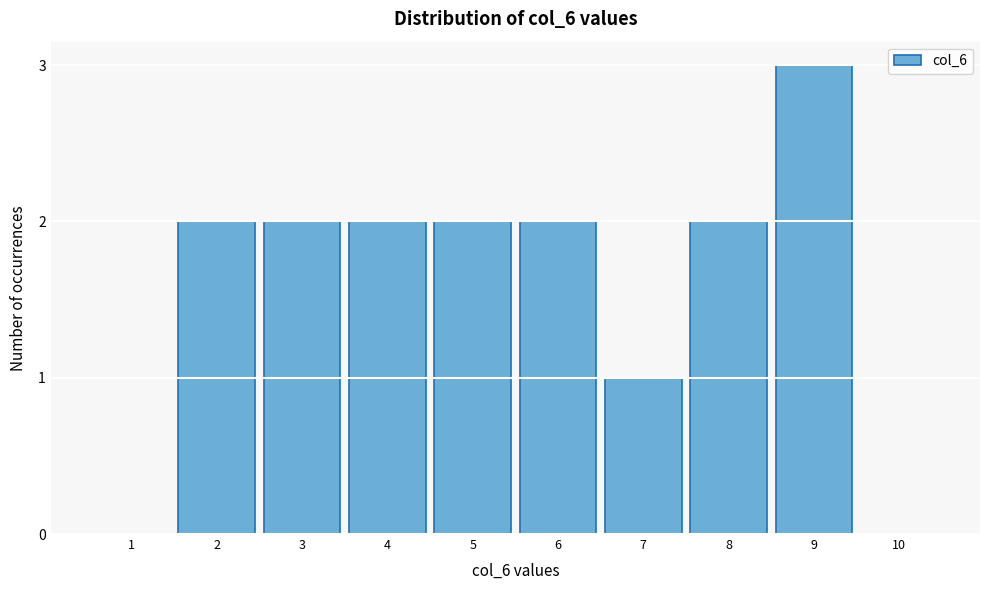

Reading left to right, what are all the values shown in this chart?

1=0	2=2	3=2	4=2	5=2	6=2	7=1	8=2	9=3	10=0